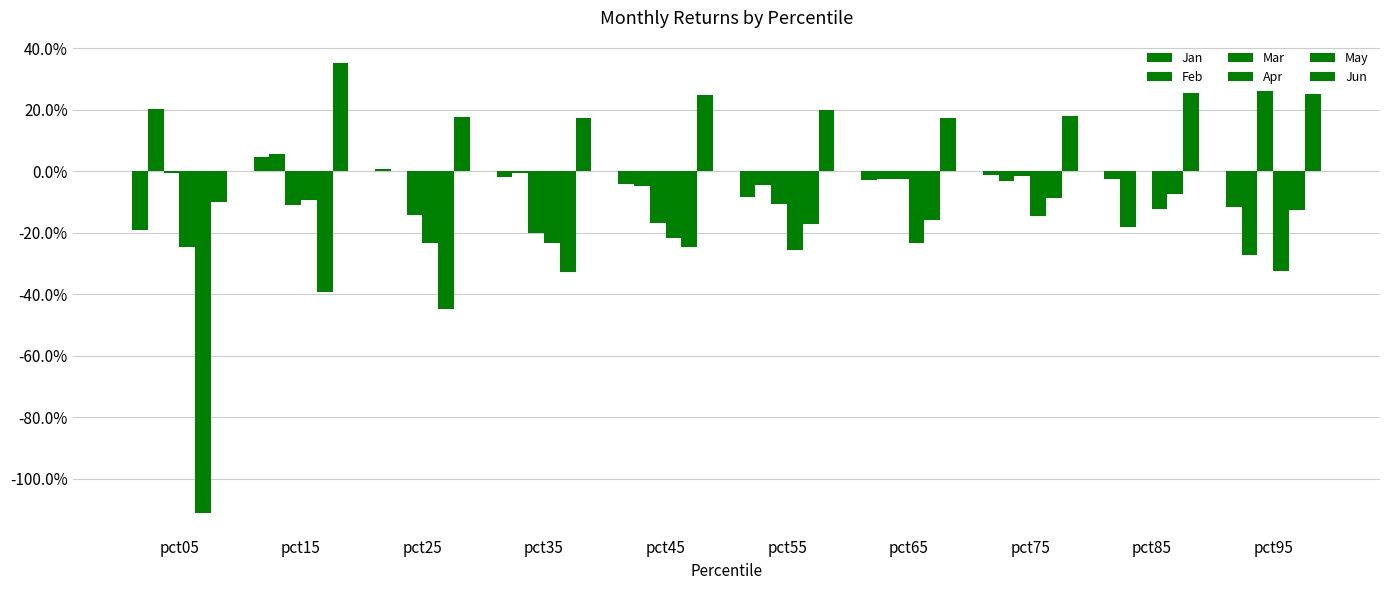

Reading left to right, list all the values displayed in this chart.

Jan: pct05=-0.2	pct15=0.0	pct25=0.0	pct35=-0.0	pct45=-0.0	pct55=-0.1	pct65=-0.0	pct75=-0.0	pct85=-0.0	pct95=-0.1
Feb: pct05=0.2	pct15=0.1	pct25=0.0	pct35=-0.0	pct45=-0.0	pct55=-0.0	pct65=-0.0	pct75=-0.0	pct85=-0.2	pct95=-0.3
Mar: pct05=-0.0	pct15=-0.1	pct25=-0.1	pct35=-0.2	pct45=-0.2	pct55=-0.1	pct65=-0.0	pct75=-0.0	pct85=0.0	pct95=0.3
Apr: pct05=-0.2	pct15=-0.1	pct25=-0.2	pct35=-0.2	pct45=-0.2	pct55=-0.3	pct65=-0.2	pct75=-0.1	pct85=-0.1	pct95=-0.3
May: pct05=-1.1	pct15=-0.4	pct25=-0.4	pct35=-0.3	pct45=-0.2	pct55=-0.2	pct65=-0.2	pct75=-0.1	pct85=-0.1	pct95=-0.1
Jun: pct05=-0.1	pct15=0.4	pct25=0.2	pct35=0.2	pct45=0.2	pct55=0.2	pct65=0.2	pct75=0.2	pct85=0.3	pct95=0.3